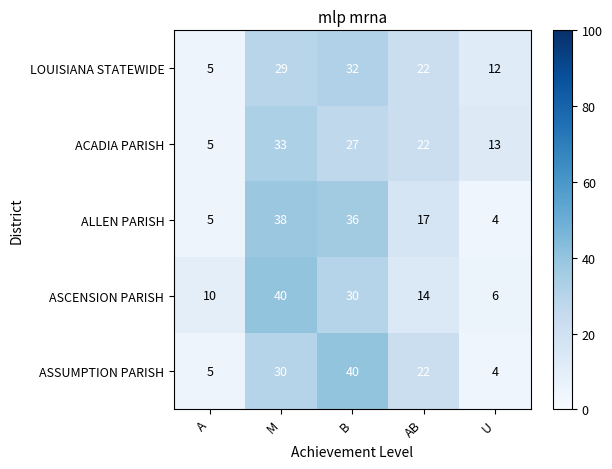

What is the sum of the LOUISIANA STATEWIDE values at AB and U?

34